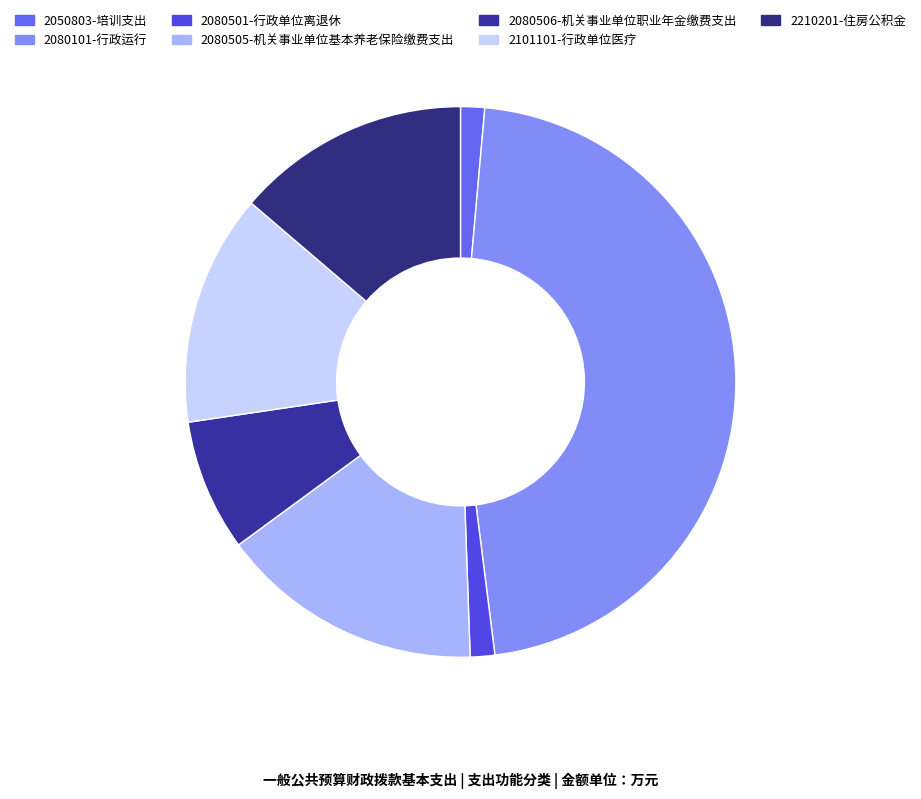

Is it true that 2080501-行政单位离退休 is 13% of the pie?

False